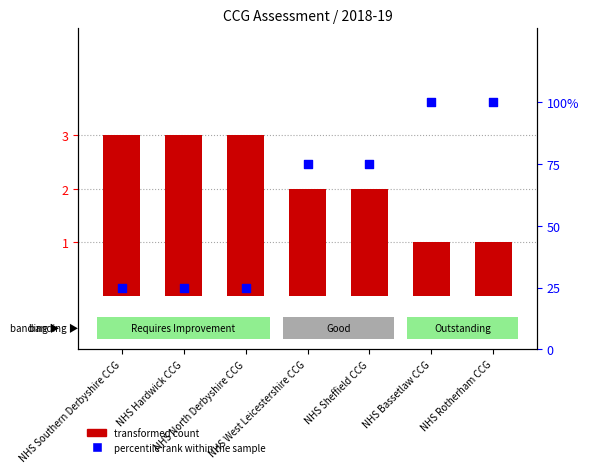

At how many categories does at least one series exceed 65?

4